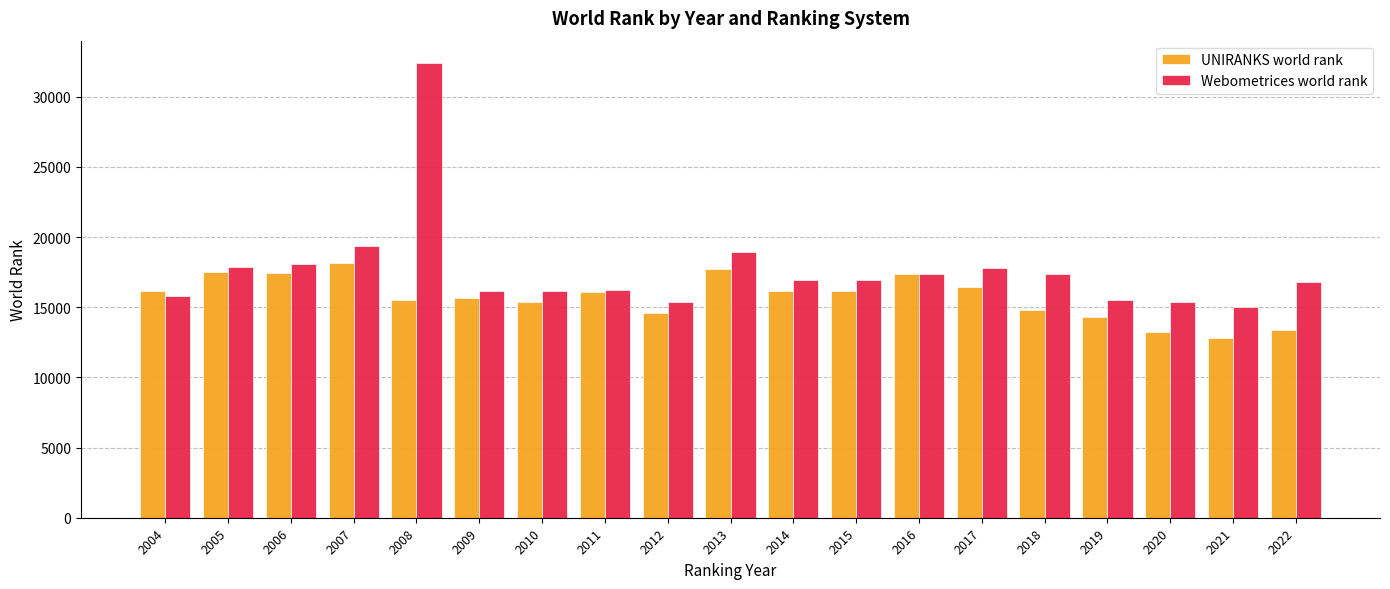

Which series changed the most between 2007 and 2021?

UNIRANKS world rank